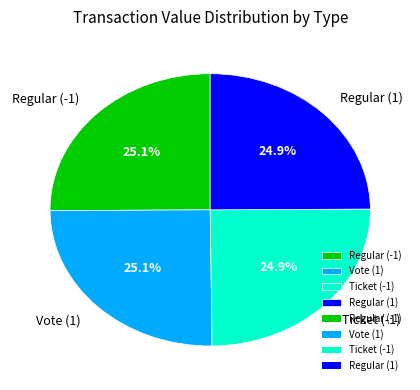

Is it true that Ticket (-1) is 25% of the pie?

True